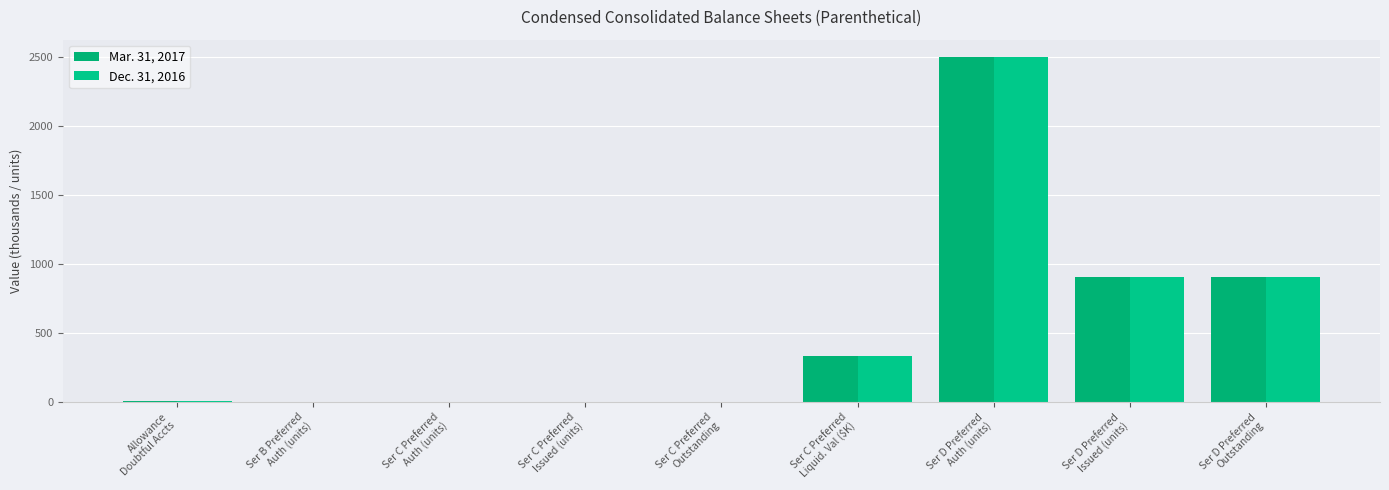

What is the difference between the second highest and second lowest values in the Mar. 31, 2017 series?

907.1